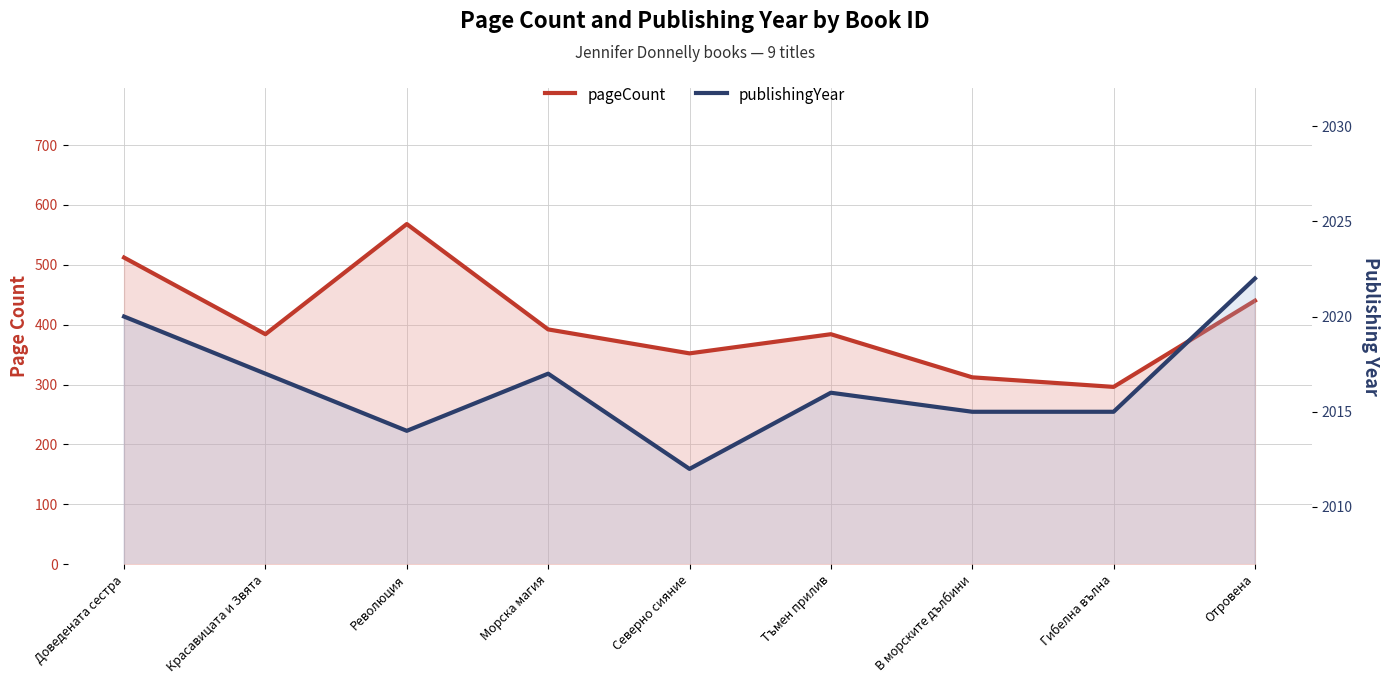

What is the total value across all series at Морска магия?

2409